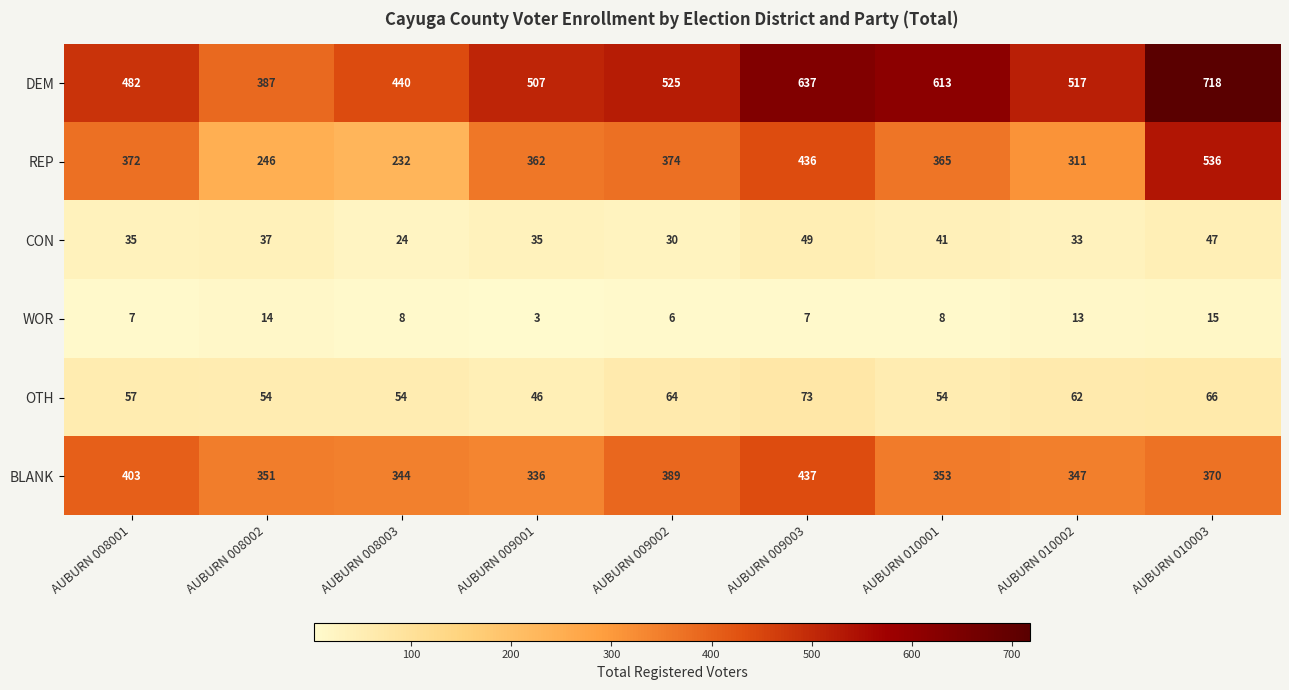

Which series changed the most between AUBURN 008001 and AUBURN 008003?

REP